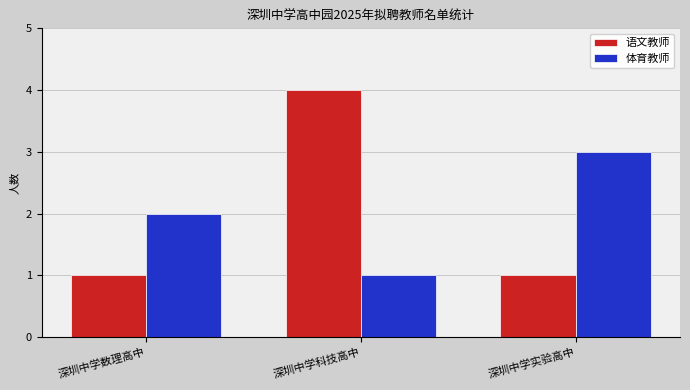

Between 深圳中学数理高中 and 深圳中学实验高中, which series saw the biggest shift?

体育教师